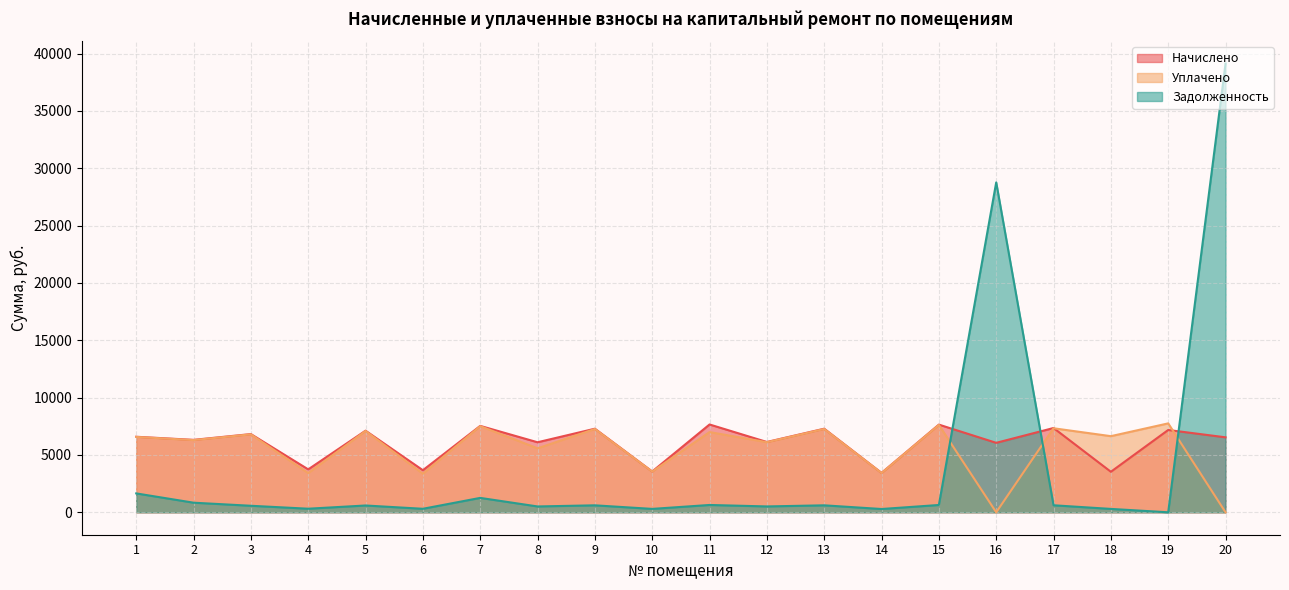

How many intersections are there between Начислено and Уплачено?

2